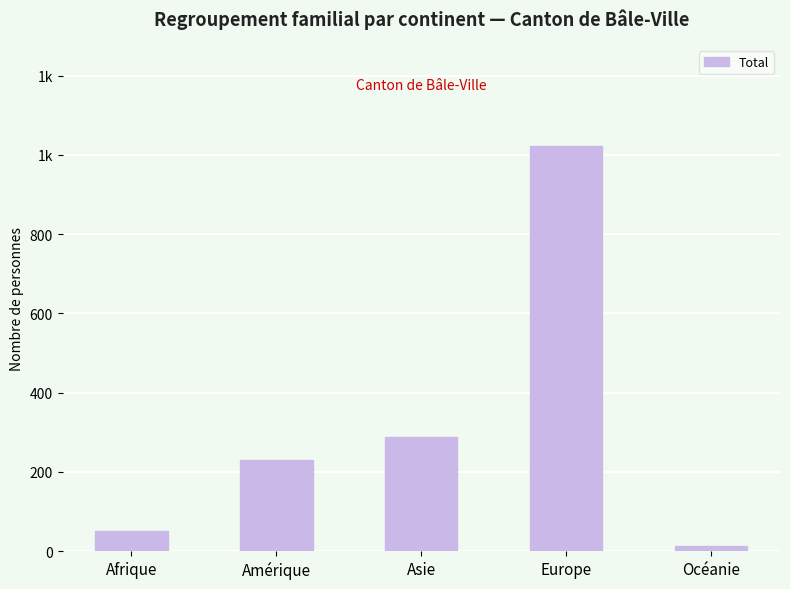

What is the difference between the maximum and minimum values?

1010